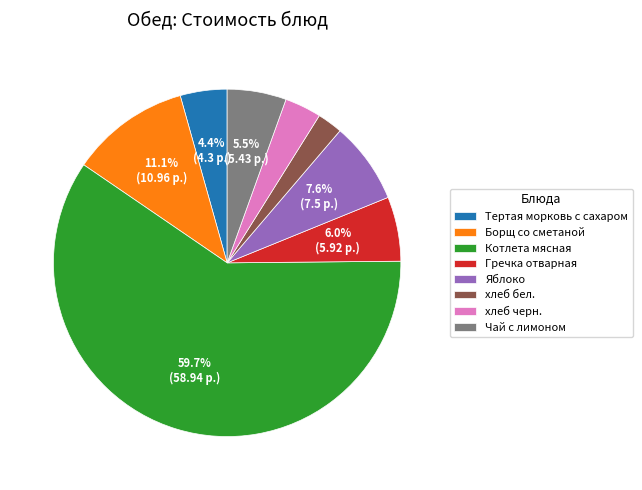

Is it true that хлеб черн. is 10% of the pie?

False